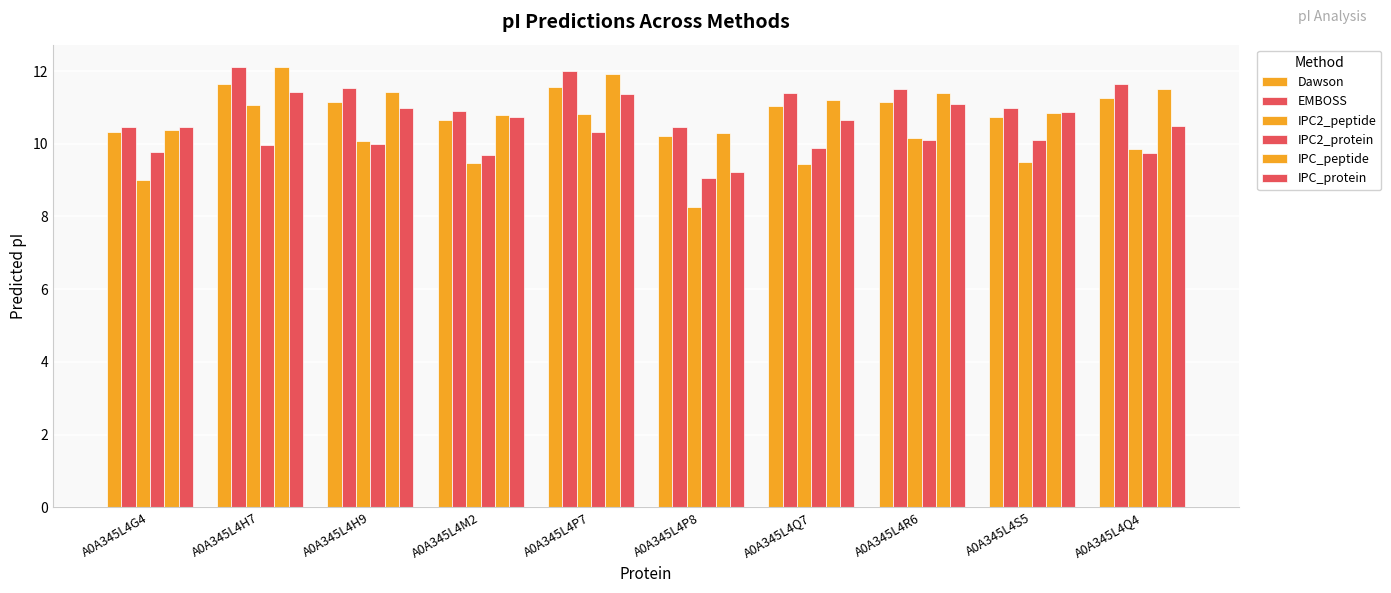

How many series are shown in this chart?

6